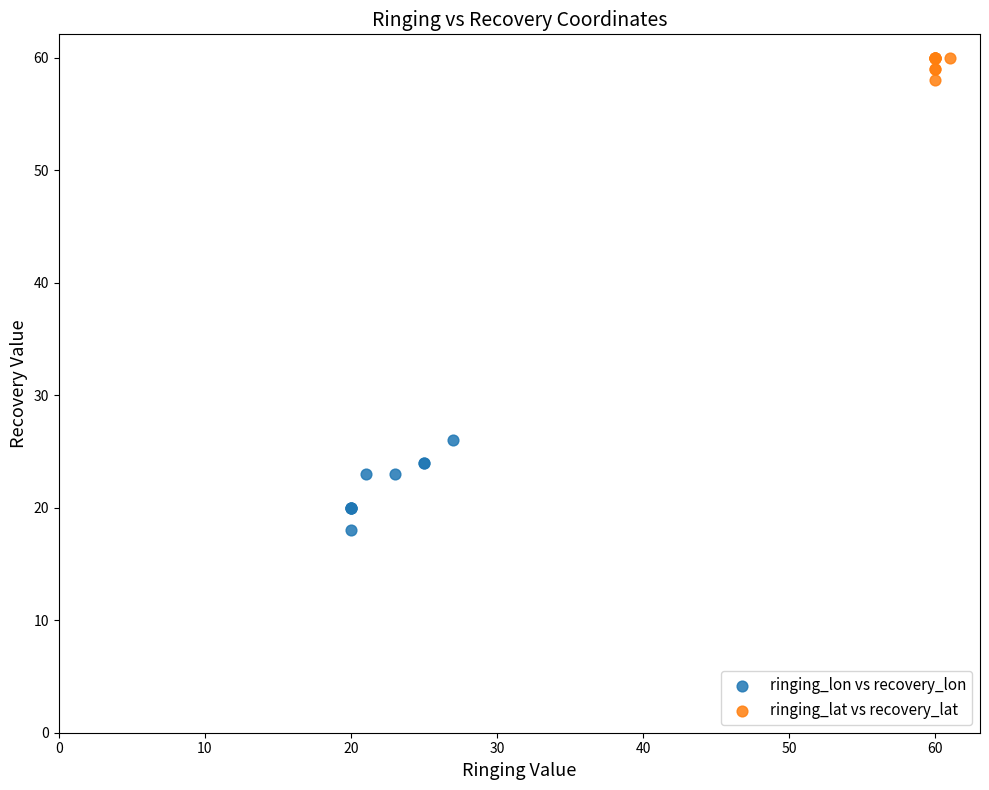

What are all the series names shown in the legend?

ringing_lon vs recovery_lon, ringing_lat vs recovery_lat